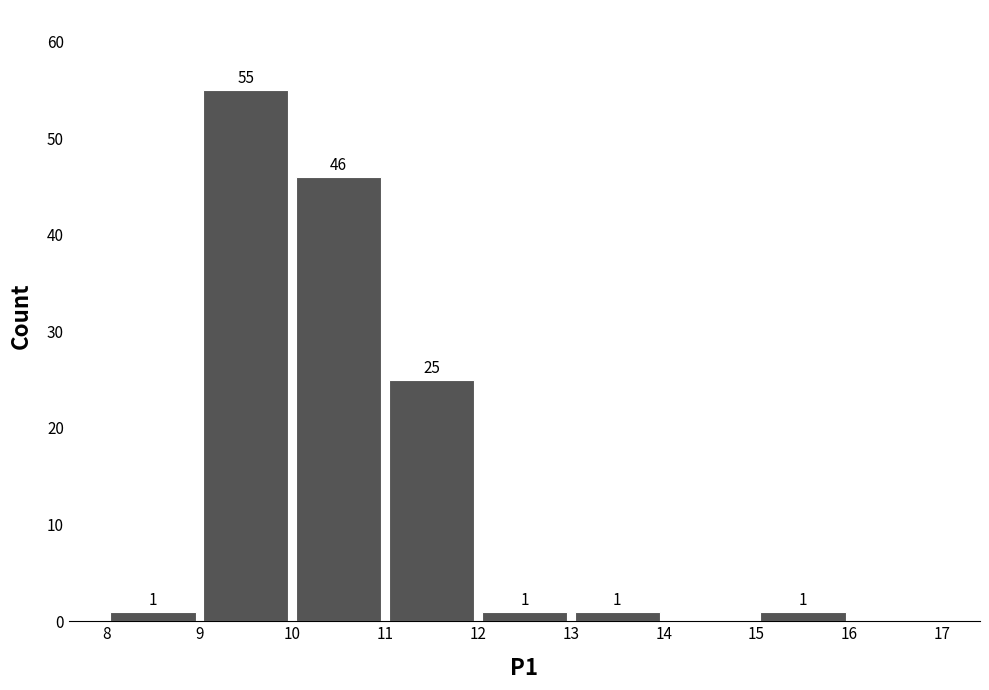

Which range on the x-axis has the tallest bar?

9 to 10